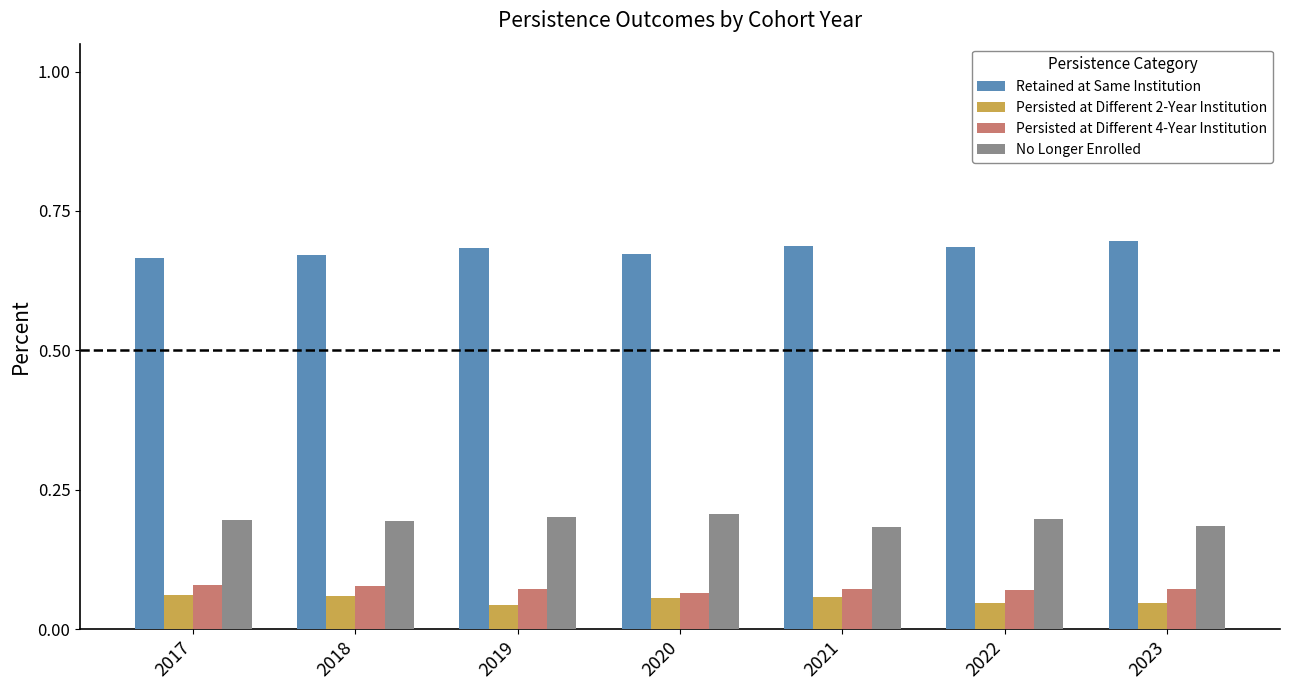

What is the spread (max minus min) of values at 2017?

0.6